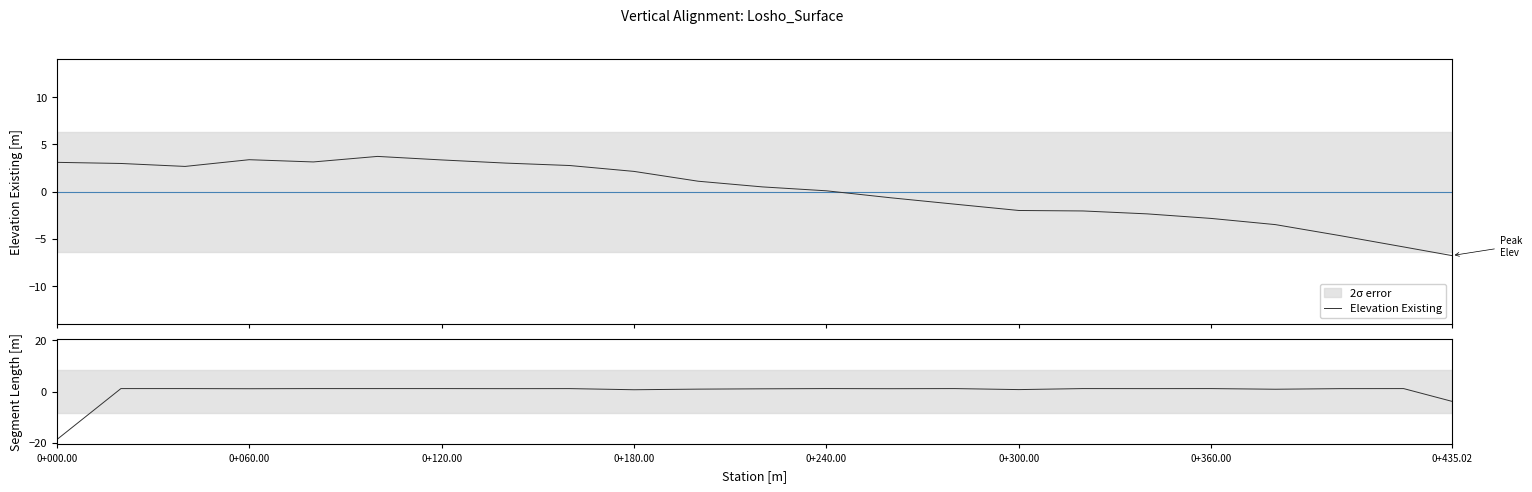

Which series has the largest range (max minus min)?

Segment Length